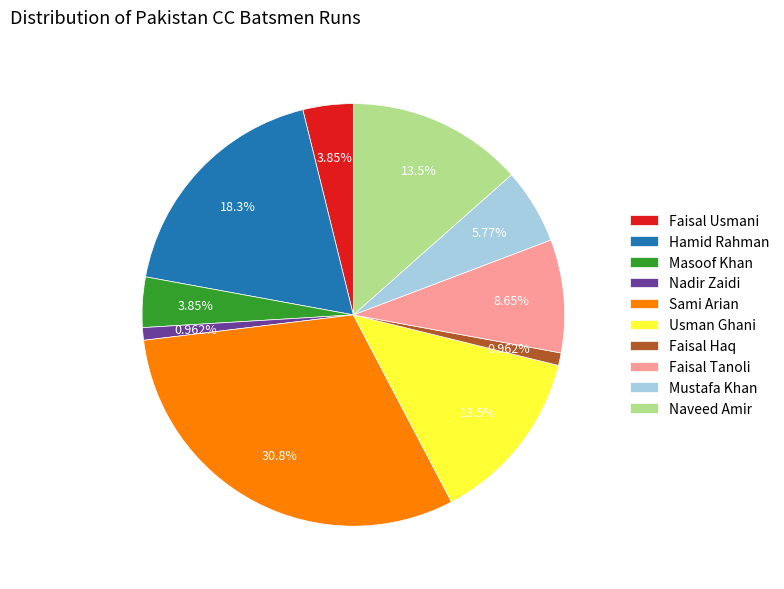

What is the largest slice in the pie chart?

Sami Arian